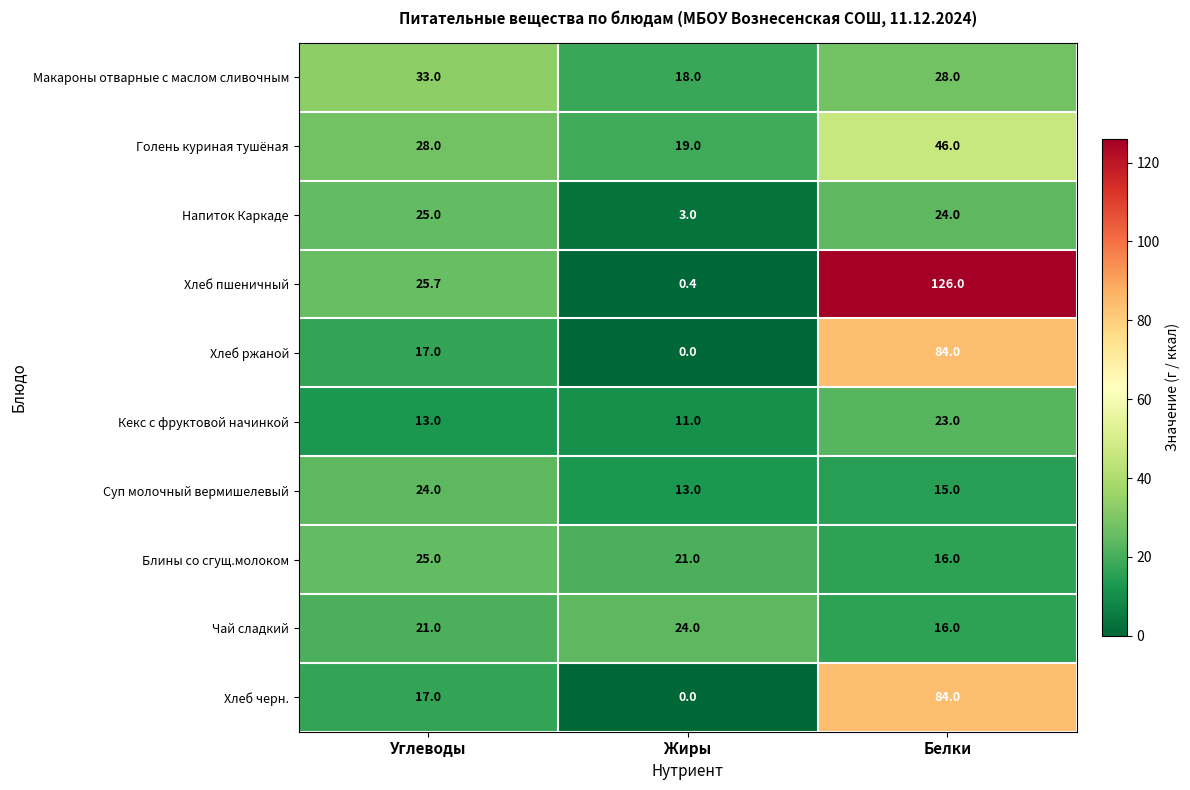

Reading right to left, transcribe all the data shown in this chart.

Макароны отварные с маслом сливочным: Белки=28.0	Жиры=18.0	Углеводы=33.0
Голень куриная тушёная: Белки=46.0	Жиры=19.0	Углеводы=28.0
Напиток Каркаде: Белки=24.0	Жиры=3.0	Углеводы=25.0
Хлеб пшеничный: Белки=126.0	Жиры=0.4	Углеводы=25.7
Хлеб ржаной: Белки=84.0	Жиры=0.0	Углеводы=17.0
Кекс с фруктовой начинкой: Белки=23.0	Жиры=11.0	Углеводы=13.0
Суп молочный вермишелевый: Белки=15.0	Жиры=13.0	Углеводы=24.0
Блины со сгущ.молоком: Белки=16.0	Жиры=21.0	Углеводы=25.0
Чай сладкий: Белки=16.0	Жиры=24.0	Углеводы=21.0
Хлеб черн.: Белки=84.0	Жиры=0.0	Углеводы=17.0